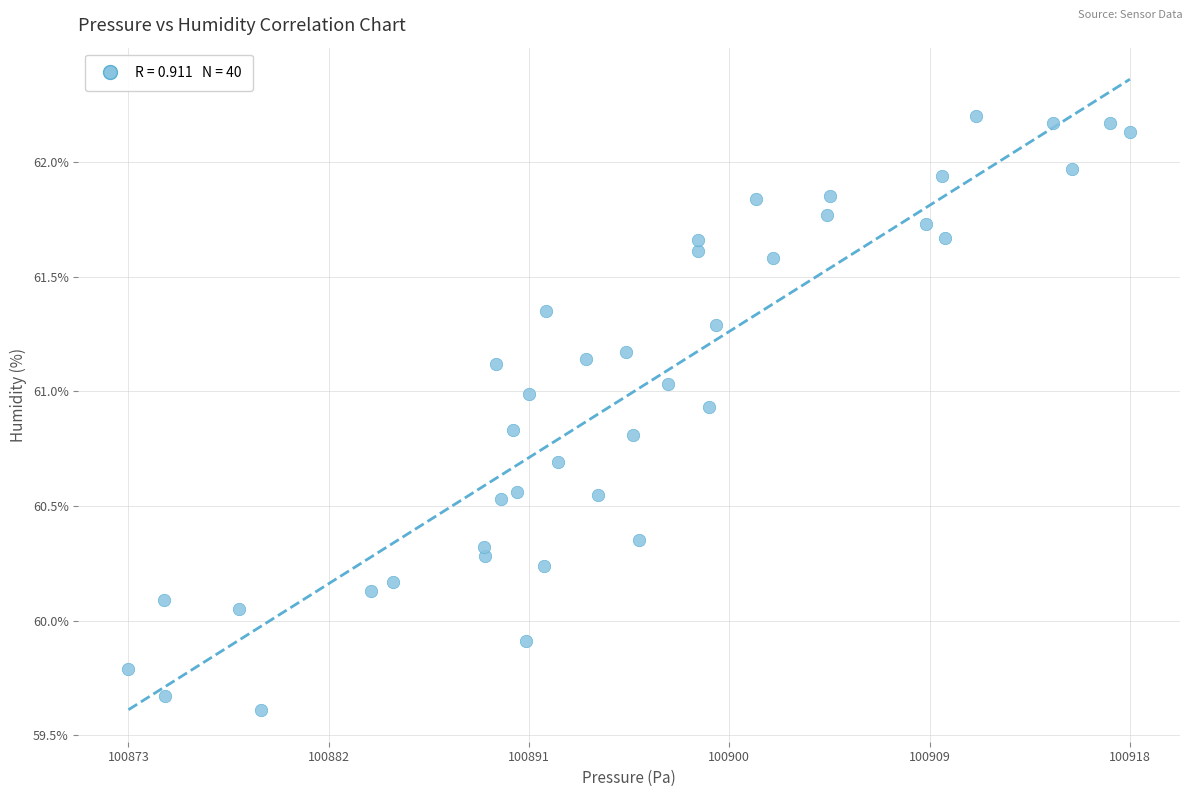

What is the range of X values (max minus min)?

44.6